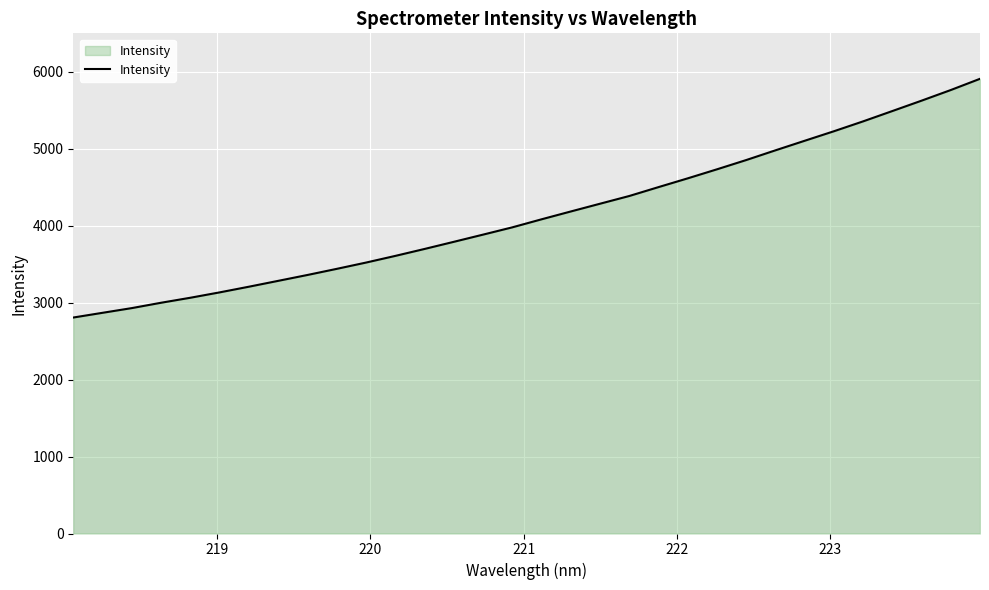

What is the maximum value shown in the chart?

5905.2